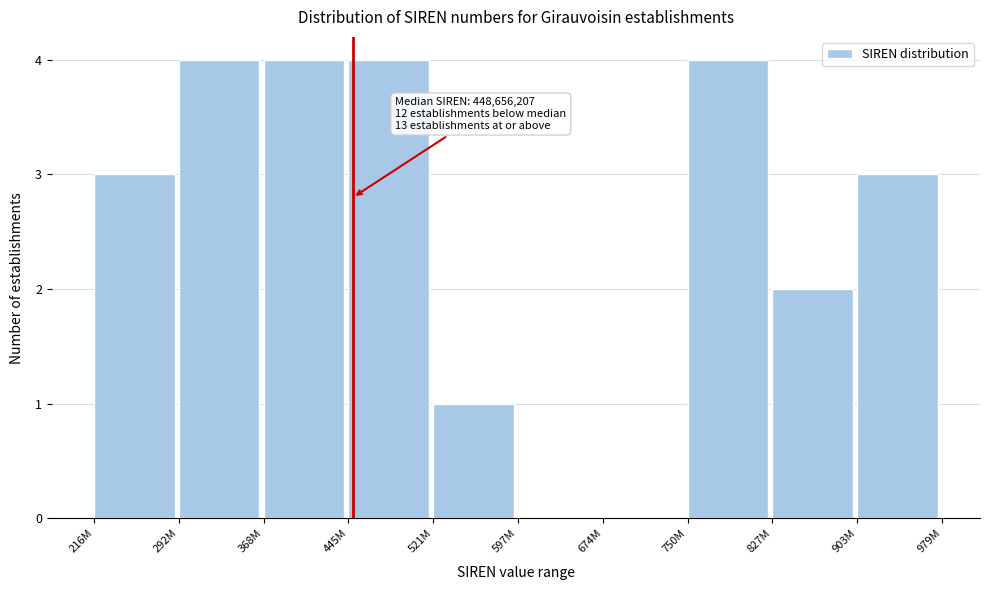

Reading left to right, list all the values displayed in this chart.

216M=3	292M=4	368M=4	445M=4	521M=1	597M=0	674M=0	750M=4	827M=2	903M=3